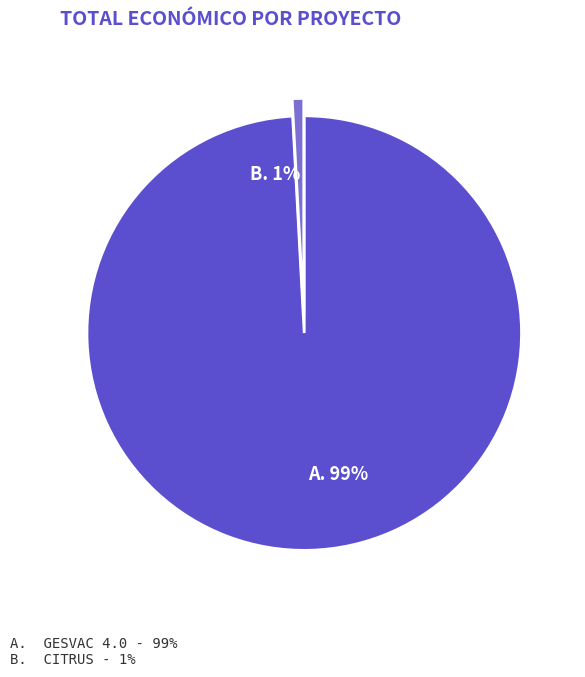

To the nearest percent, what is the difference between the largest and smallest slice percentages?

98%